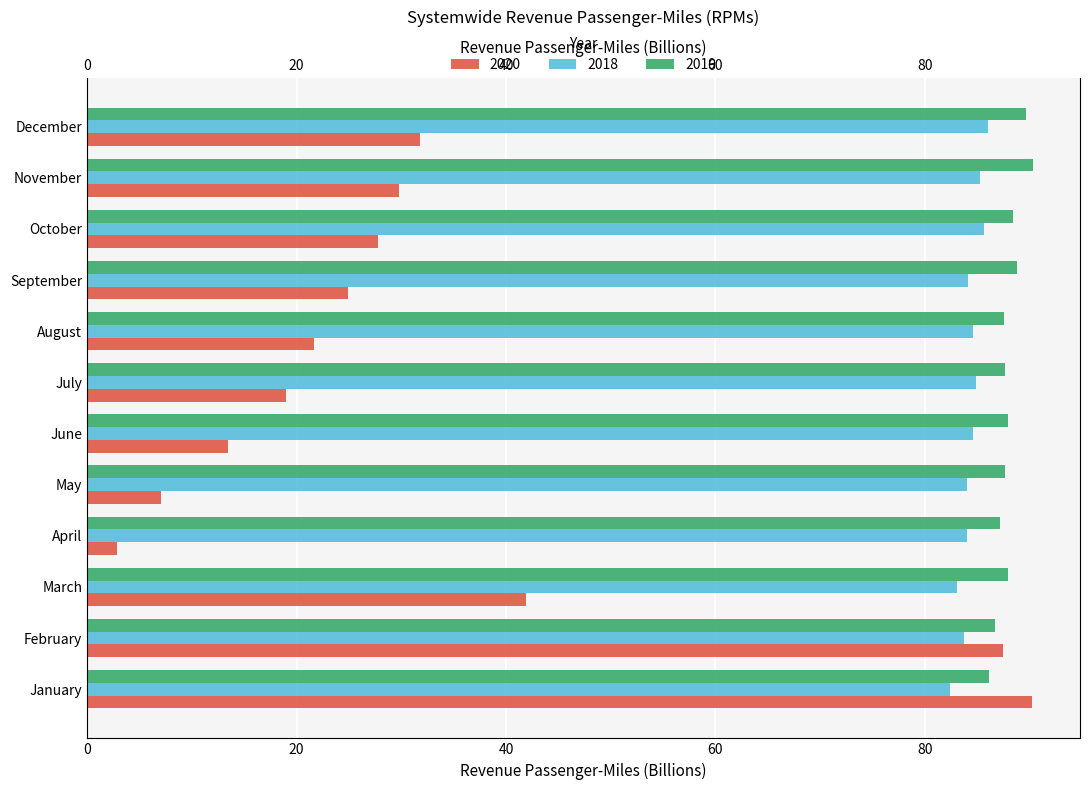

Rank the series at August from highest to lowest value.

2019, 2018, 2020